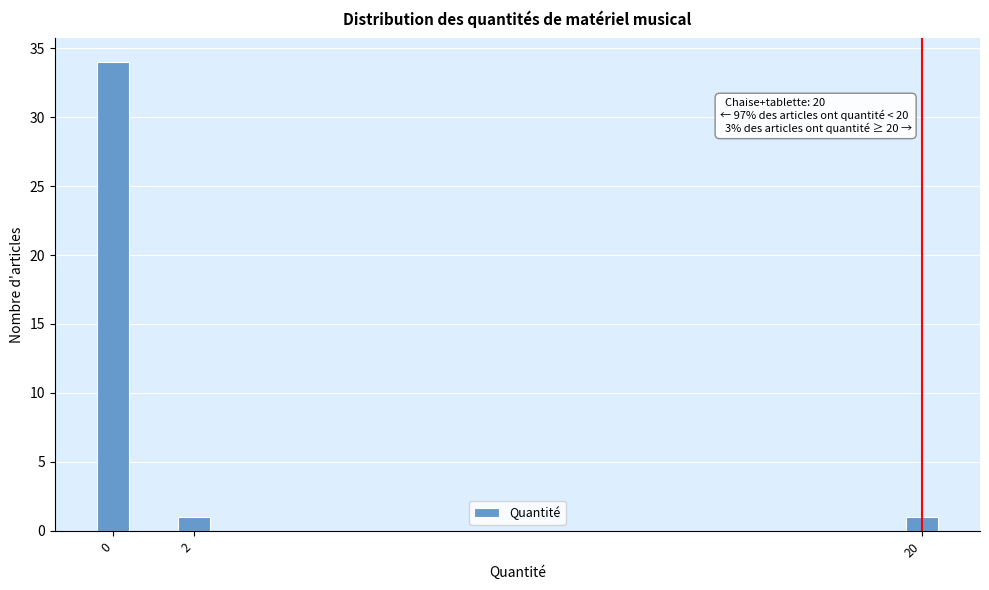

Reading left to right, extract all data points from this chart.

0=34	2=1	20=1